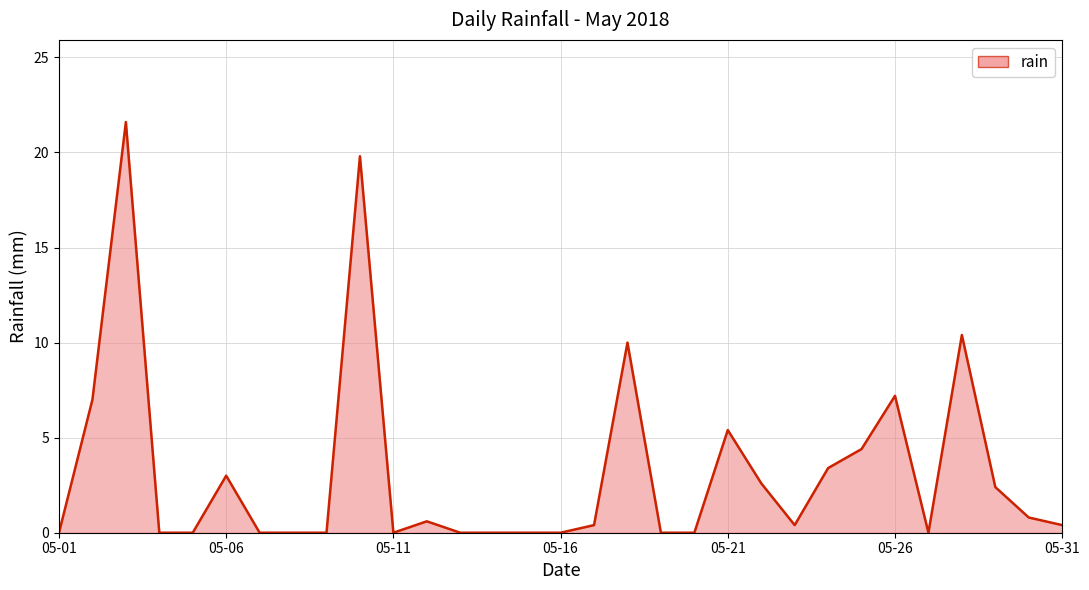

How many lines are shown in the chart?

1